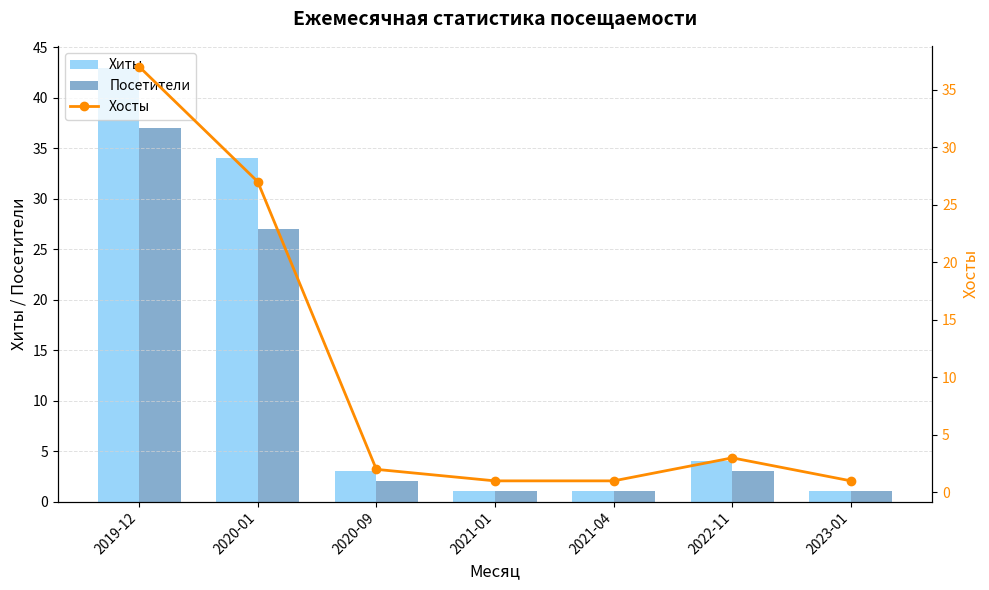

Rank the categories by Посетители value from lowest to highest.

2021-01, 2021-04, 2023-01, 2020-09, 2022-11, 2020-01, 2019-12